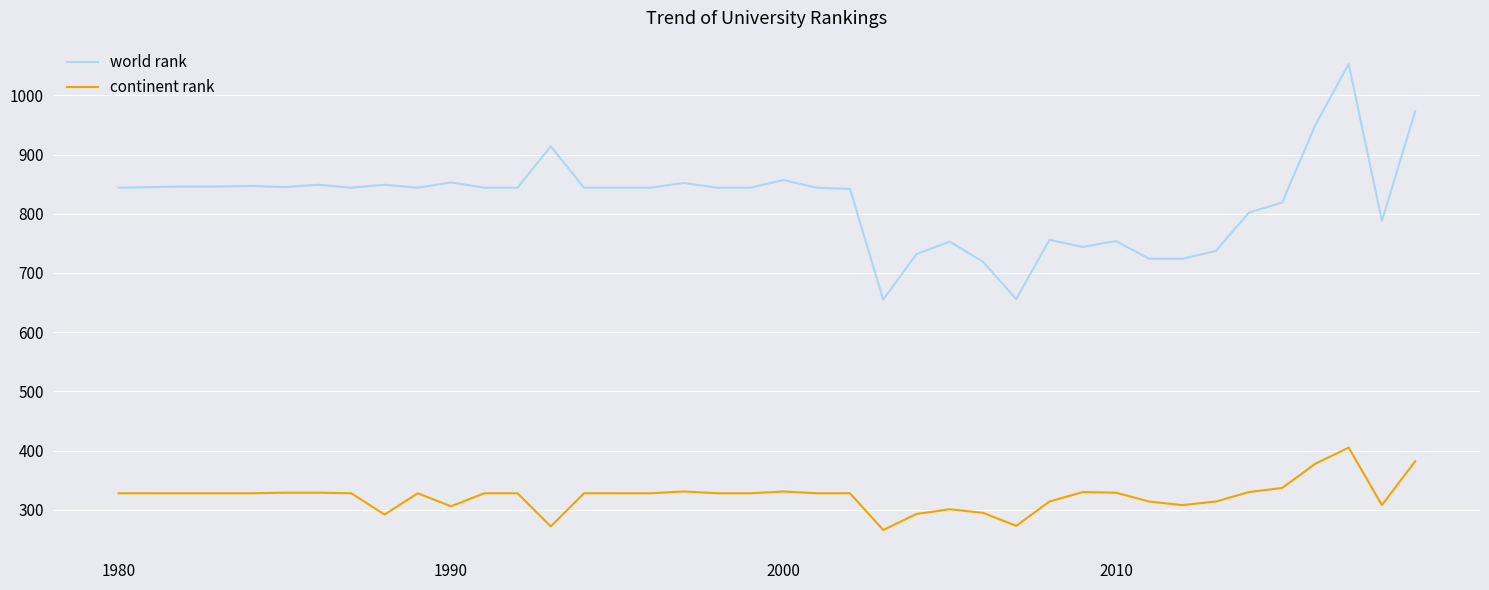

Does the chart display data point markers on the line(s)?

No